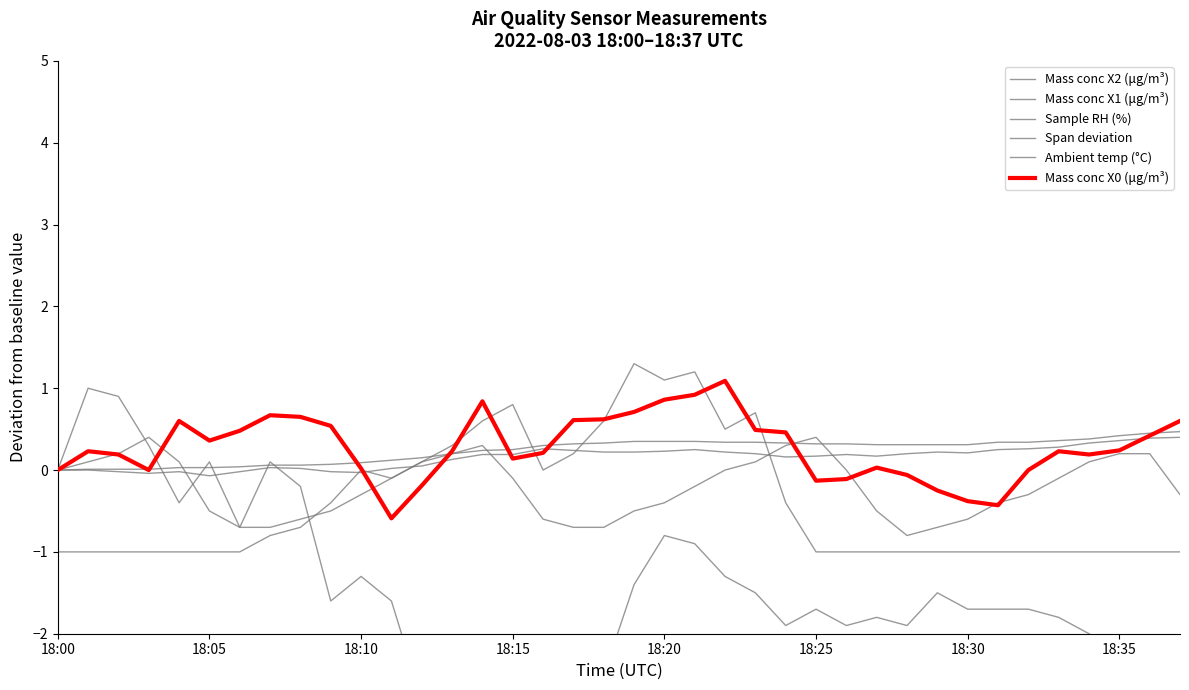

Which category has the lowest value across all series?

13